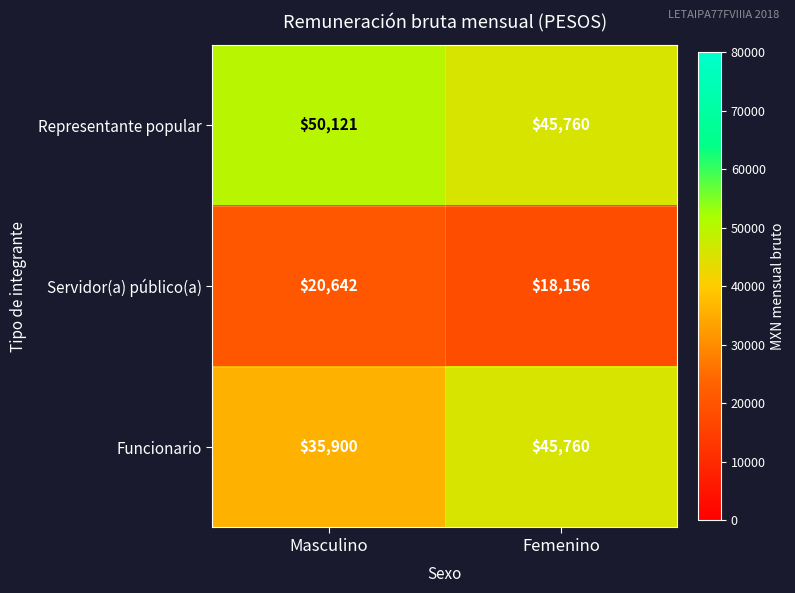

What is the sum of all Representante popular values?

95881